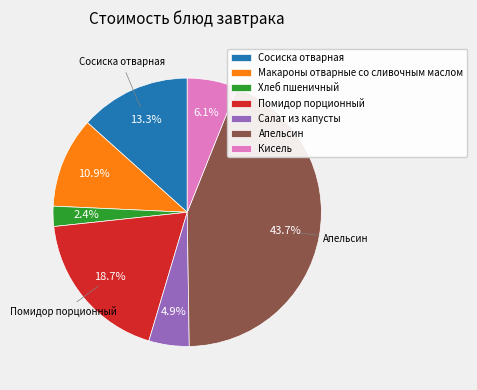

Does Помидор порционный account for over 50% of the chart?

No